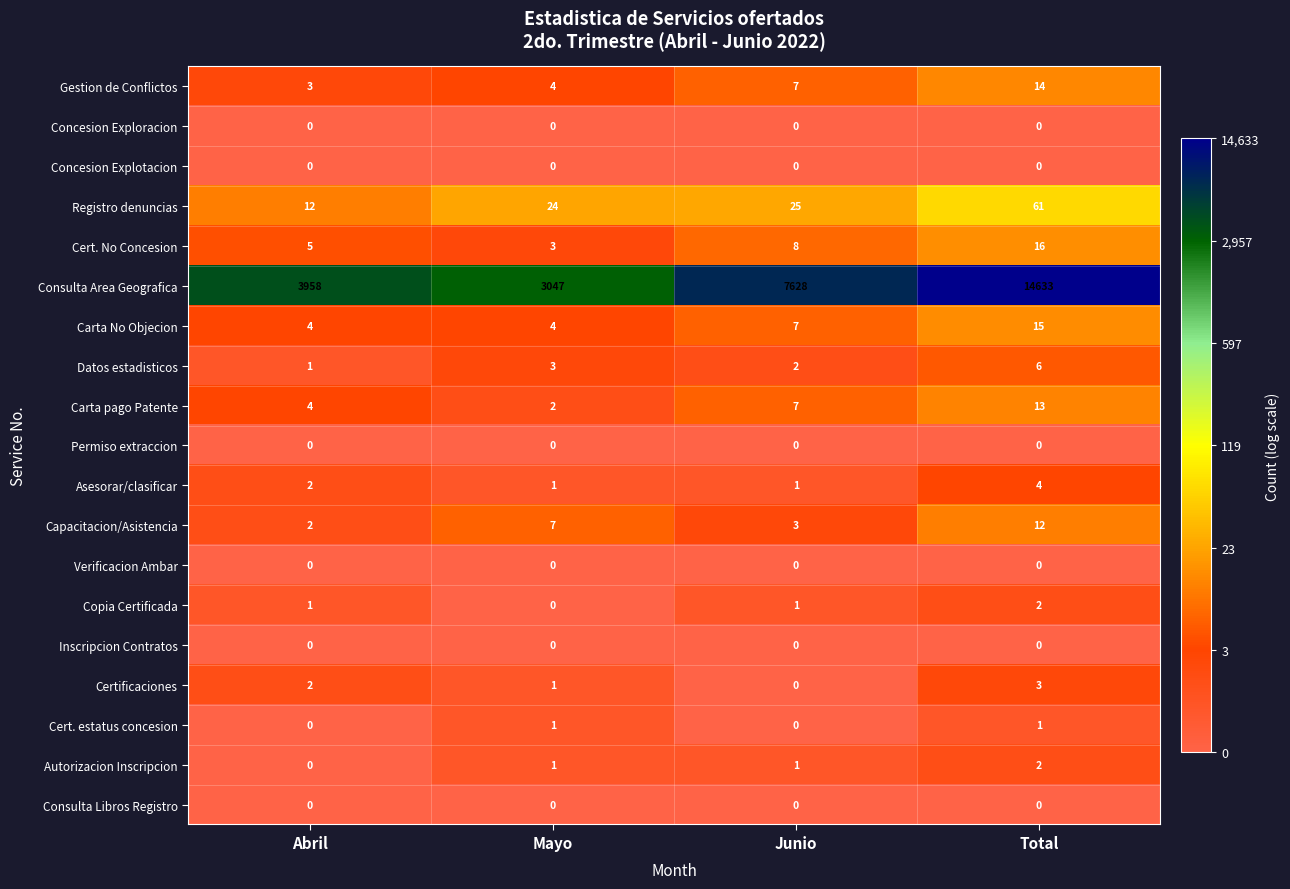

The Gestion de Conflictos series shows 7 at Junio. True or false?

True